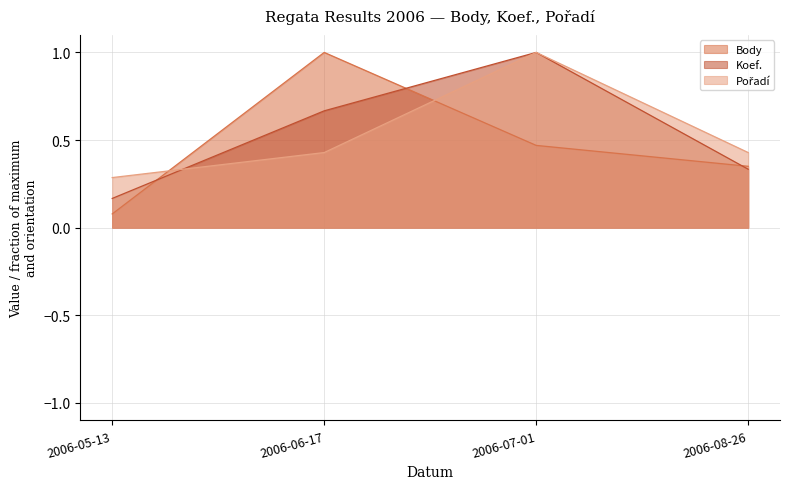

How many interior local peaks does the Koef. series have?

1